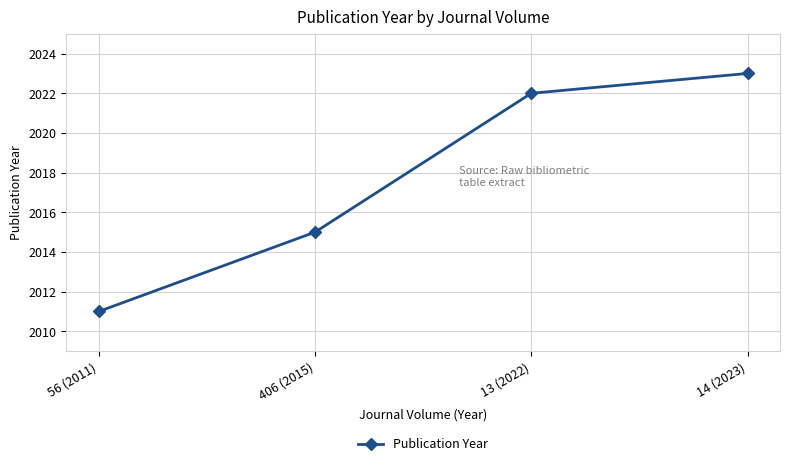

What is the difference between the maximum and minimum values?

12